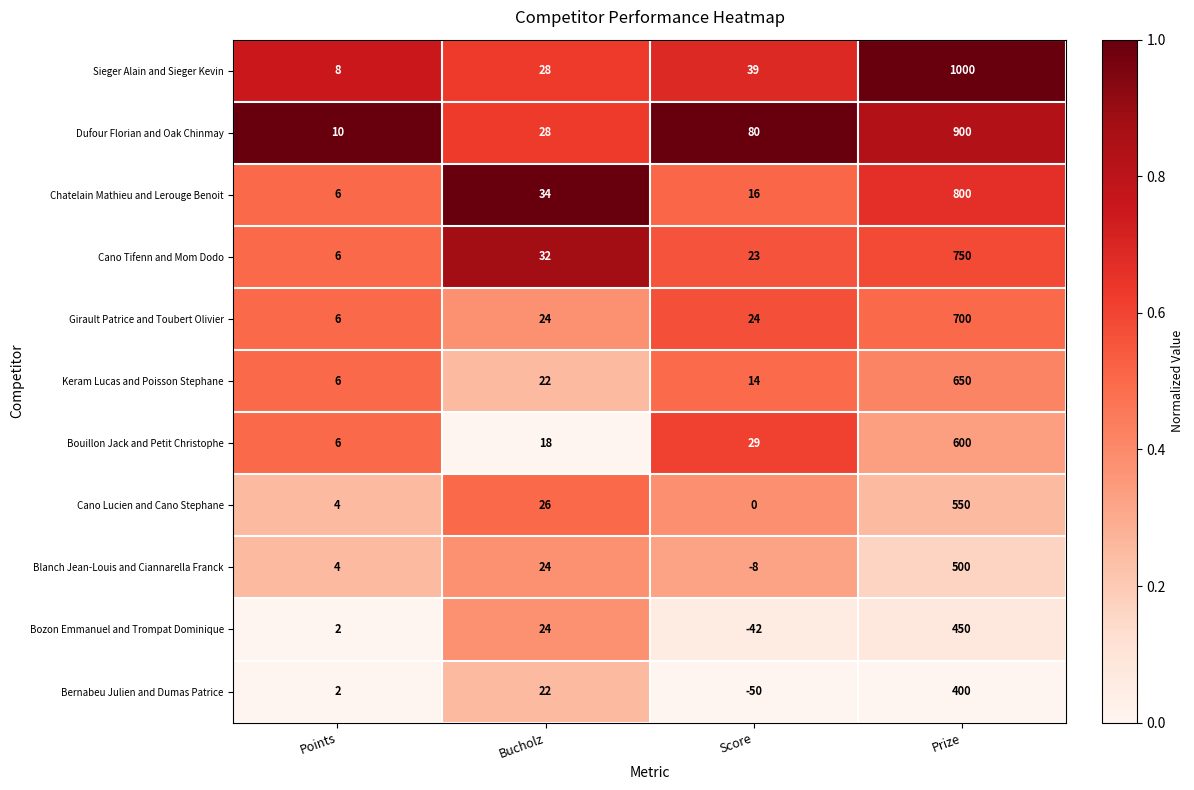

What is the average value of the Blanch Jean-Louis and Ciannarella Franck series?

130